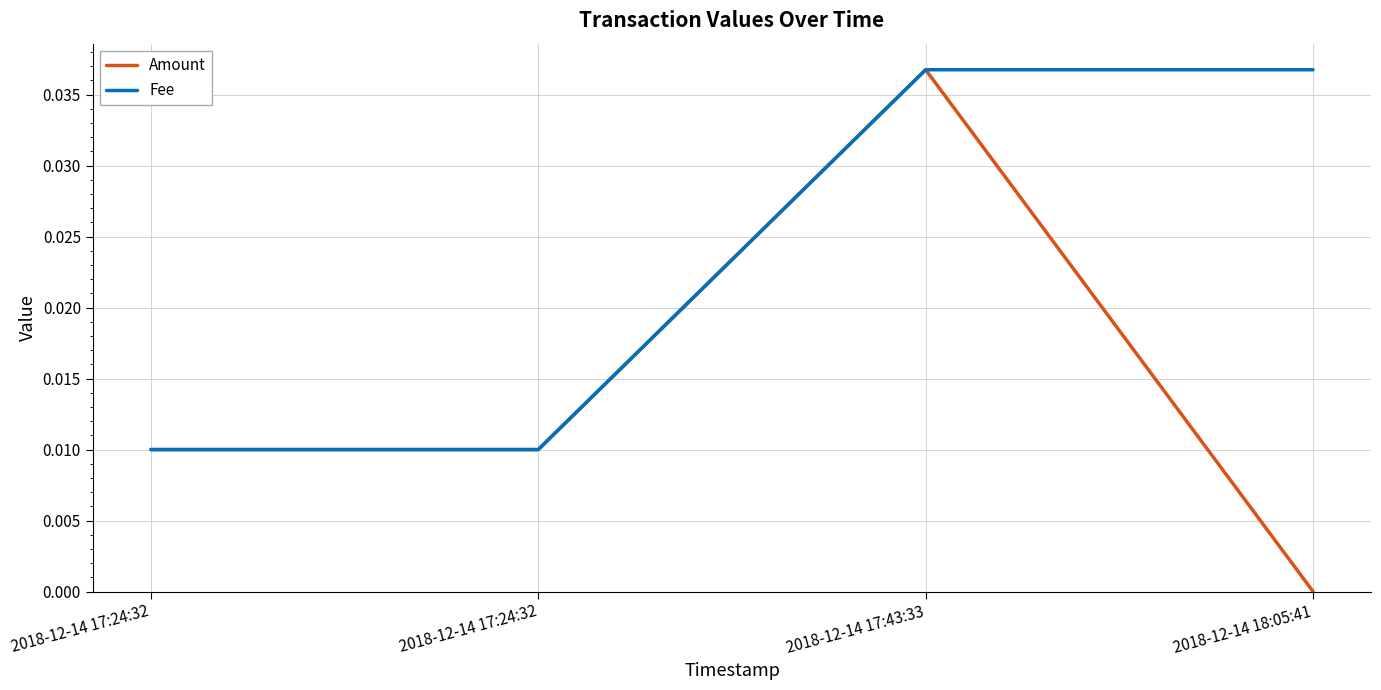

Is it true that Fee equals 0.0 at 2018-12-14 17:24:32?

False